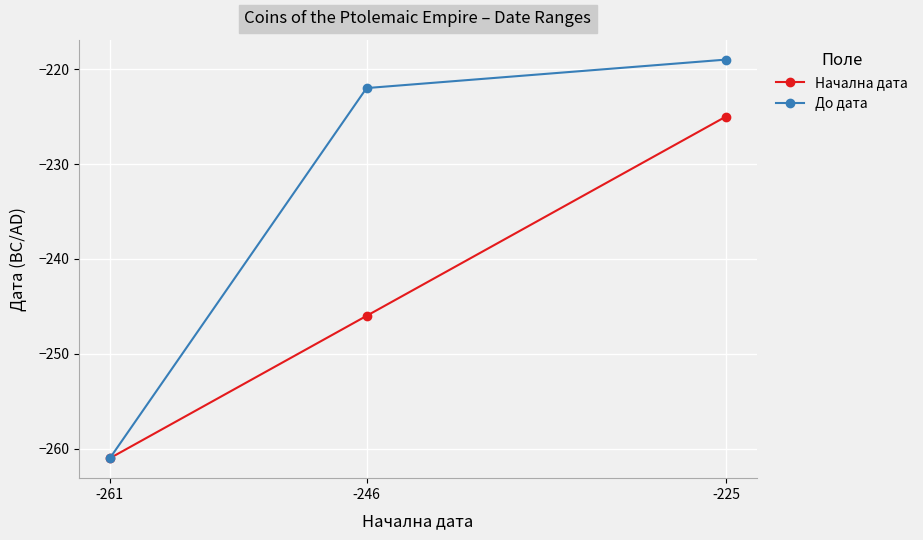

What is the greatest value displayed?

-219